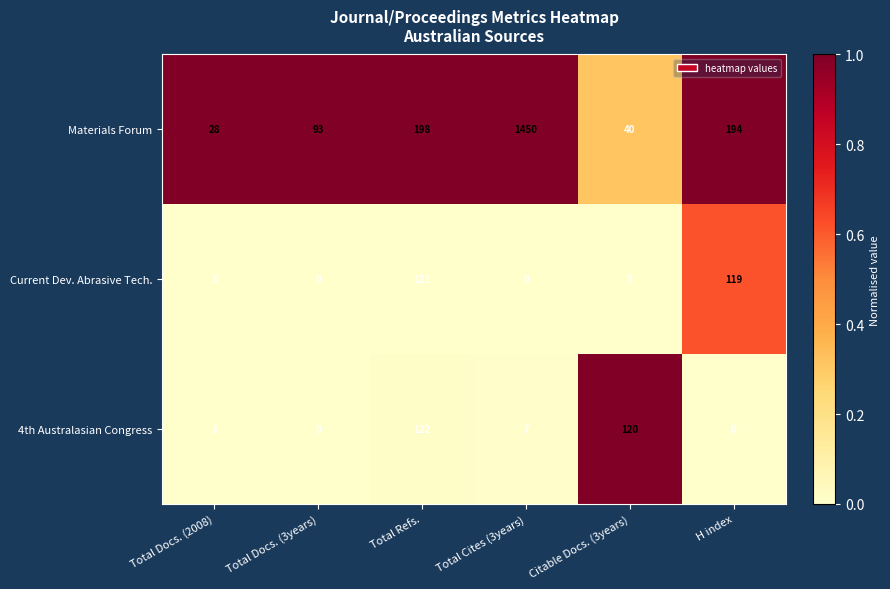

Reading left to right, transcribe all the data shown in this chart.

Materials Forum: Total Docs. (2008)=28	Total Docs. (3years)=93	Total Refs.=198	Total Cites (3years)=1450	Citable Docs. (3years)=40	H index=194
Current Dev. Abrasive Tech.: Total Docs. (2008)=3	Total Docs. (3years)=0	Total Refs.=121	Total Cites (3years)=0	Citable Docs. (3years)=3	H index=119
4th Australasian Congress: Total Docs. (2008)=3	Total Docs. (3years)=0	Total Refs.=122	Total Cites (3years)=7	Citable Docs. (3years)=120	H index=0